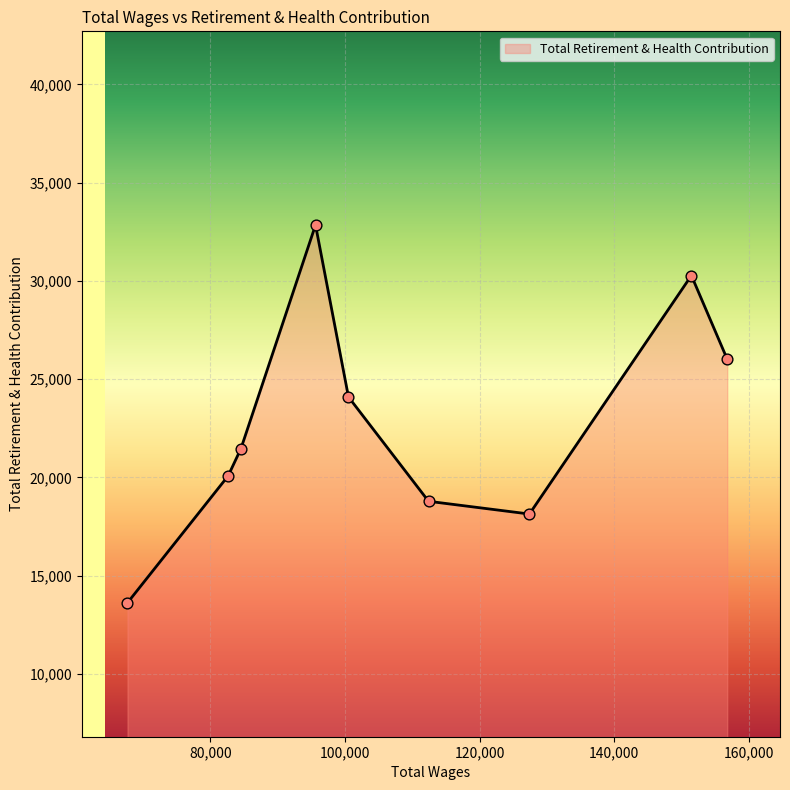

What is the difference between the maximum and minimum values?

19216